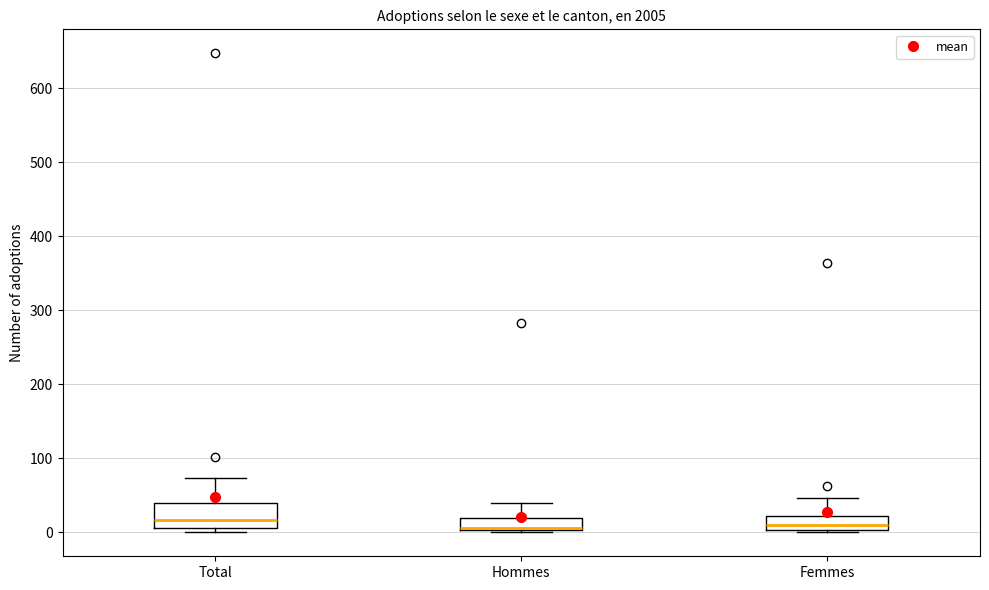

Where does the median line of the box for Hommes sit on the y-axis? The values are not printed on the chart, so give them approximately, as read against the axis.

10